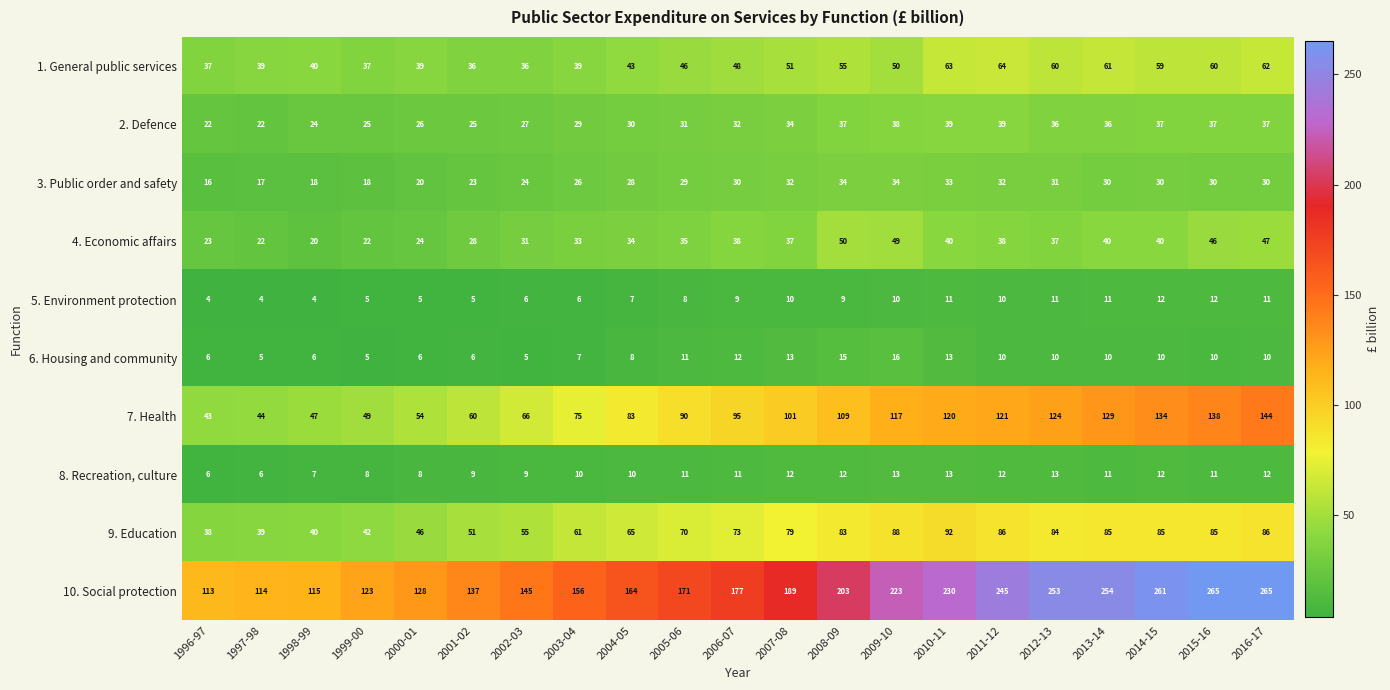

The 3. Public order and safety series shows 7 at 2015-16. True or false?

False